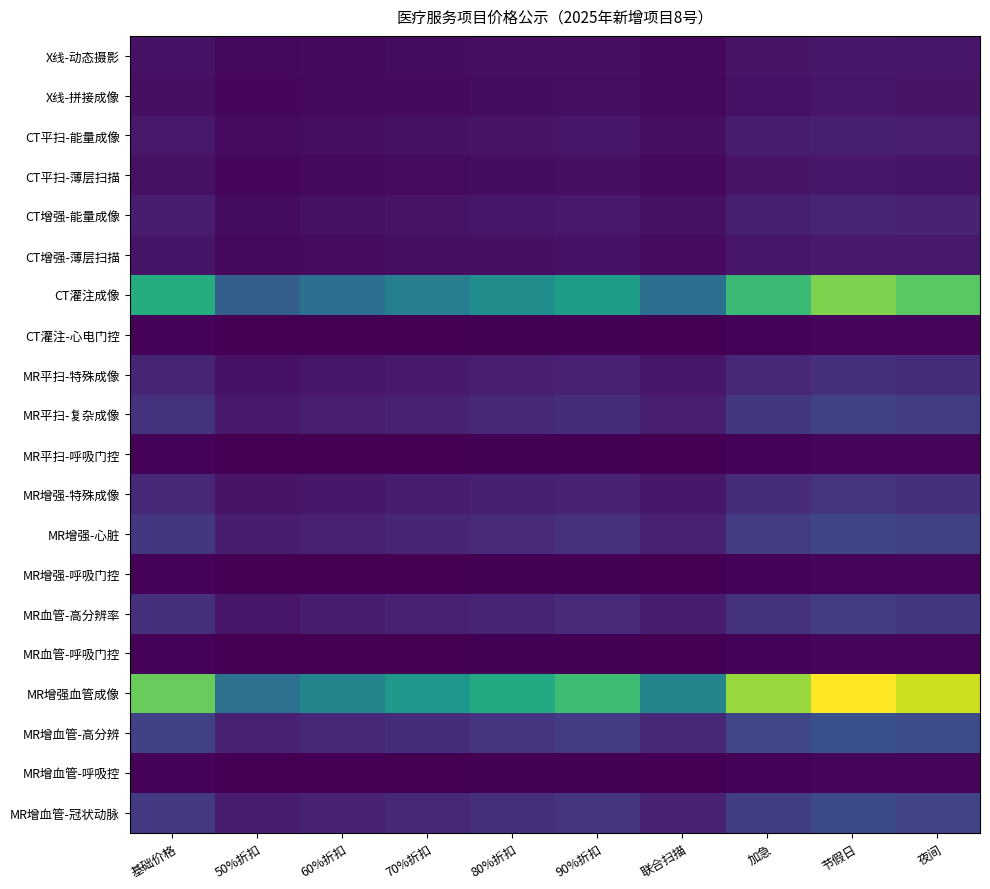

Reading left to right, list all the values displayed in this chart.

X线-动态摄影: 基础价格=50.0	50%折扣=25.0	60%折扣=30.0	70%折扣=35.0	80%折扣=40.0	90%折扣=45.0	联合扫描=30.0	加急=55.0	节假日=65.0	夜间=60.0
X线-拼接成像: 基础价格=45.0	50%折扣=22.5	60%折扣=27.0	70%折扣=31.5	80%折扣=36.0	90%折扣=40.5	联合扫描=27.0	加急=49.5	节假日=58.5	夜间=54.0
CT平扫-能量成像: 基础价格=65.7	50%折扣=32.8	60%折扣=39.4	70%折扣=46.0	80%折扣=52.5	90%折扣=59.1	联合扫描=39.4	加急=72.2	节假日=85.4	夜间=78.8
CT平扫-薄层扫描: 基础价格=47.8	50%折扣=23.9	60%折扣=28.7	70%折扣=33.4	80%折扣=38.2	90%折扣=43.0	联合扫描=28.7	加急=52.5	节假日=62.1	夜间=57.3
CT增强-能量成像: 基础价格=75.9	50%折扣=38.0	60%折扣=45.5	70%折扣=53.1	80%折扣=60.7	90%折扣=68.3	联合扫描=45.5	加急=83.5	节假日=98.7	夜间=91.1
CT增强-薄层扫描: 基础价格=55.2	50%折扣=27.6	60%折扣=33.1	70%折扣=38.6	80%折扣=44.2	90%折扣=49.7	联合扫描=33.1	加急=60.7	节假日=71.8	夜间=66.2
CT灌注成像: 基础价格=540.0	50%折扣=270.0	60%折扣=324.0	70%折扣=378.0	80%折扣=432.0	90%折扣=486.0	联合扫描=324.0	加急=594.0	节假日=702.0	夜间=648.0
CT灌注-心电门控: 基础价格=16.0	50%折扣=8.0	60%折扣=9.6	70%折扣=11.2	80%折扣=12.8	90%折扣=14.4	联合扫描=9.6	加急=17.6	节假日=20.8	夜间=19.2
MR平扫-特殊成像: 基础价格=98.6	50%折扣=49.3	60%折扣=59.2	70%折扣=69.0	80%折扣=78.9	90%折扣=88.7	联合扫描=59.2	加急=108.5	节假日=128.2	夜间=118.3
MR平扫-复杂成像: 基础价格=134.9	50%折扣=67.5	60%折扣=81.0	70%折扣=94.5	80%折扣=108.0	90%折扣=121.4	联合扫描=81.0	加急=148.4	节假日=175.4	夜间=161.9
MR平扫-呼吸门控: 基础价格=16.0	50%折扣=8.0	60%折扣=9.6	70%折扣=11.2	80%折扣=12.8	90%折扣=14.4	联合扫描=9.6	加急=17.6	节假日=20.8	夜间=19.2
MR增强-特殊成像: 基础价格=105.5	50%折扣=52.7	60%折扣=63.3	70%折扣=73.8	80%折扣=84.4	90%折扣=94.9	联合扫描=63.3	加急=116.0	节假日=137.1	夜间=126.5
MR增强-心脏: 基础价格=144.3	50%折扣=72.2	60%折扣=86.6	70%折扣=101.0	80%折扣=115.4	90%折扣=129.9	联合扫描=86.6	加急=158.7	节假日=187.6	夜间=173.2
MR增强-呼吸门控: 基础价格=16.0	50%折扣=8.0	60%折扣=9.6	70%折扣=11.2	80%折扣=12.8	90%折扣=14.4	联合扫描=9.6	加急=17.6	节假日=20.8	夜间=19.2
MR血管-高分辨率: 基础价格=123.5	50%折扣=61.8	60%折扣=74.1	70%折扣=86.4	80%折扣=98.8	90%折扣=111.2	联合扫描=74.1	加急=135.9	节假日=160.6	夜间=148.2
MR血管-呼吸门控: 基础价格=16.0	50%折扣=8.0	60%折扣=9.6	70%折扣=11.2	80%折扣=12.8	90%折扣=14.4	联合扫描=9.6	加急=17.6	节假日=20.8	夜间=19.2
MR增强血管成像: 基础价格=669.0	50%折扣=334.5	60%折扣=401.4	70%折扣=468.3	80%折扣=535.2	90%折扣=602.1	联合扫描=401.4	加急=735.9	节假日=869.7	夜间=802.8
MR增血管-高分辨: 基础价格=173.9	50%折扣=87.0	60%折扣=104.4	70%折扣=121.8	80%折扣=139.2	90%折扣=156.5	联合扫描=104.4	加急=191.3	节假日=226.1	夜间=208.7
MR增血管-呼吸控: 基础价格=16.0	50%折扣=8.0	60%折扣=9.6	70%折扣=11.2	80%折扣=12.8	90%折扣=14.4	联合扫描=9.6	加急=17.6	节假日=20.8	夜间=19.2
MR增血管-冠状动脉: 基础价格=153.9	50%折扣=76.9	60%折扣=92.3	70%折扣=107.7	80%折扣=123.1	90%折扣=138.5	联合扫描=92.3	加急=169.3	节假日=200.0	夜间=184.6